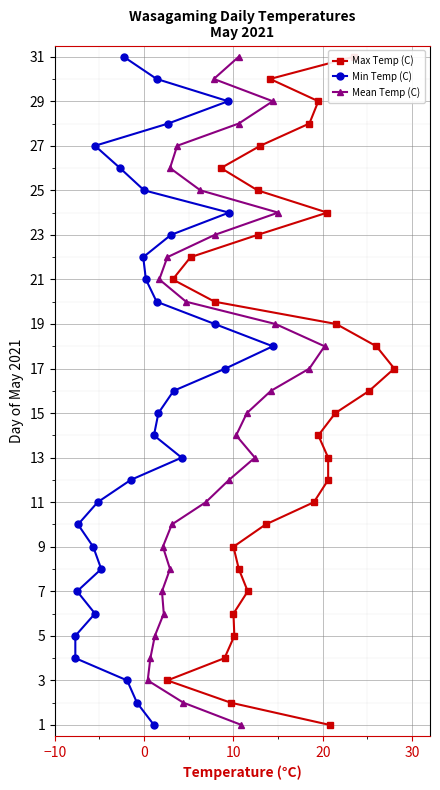

Which series has the largest total across all categories?

Max Temp (C)